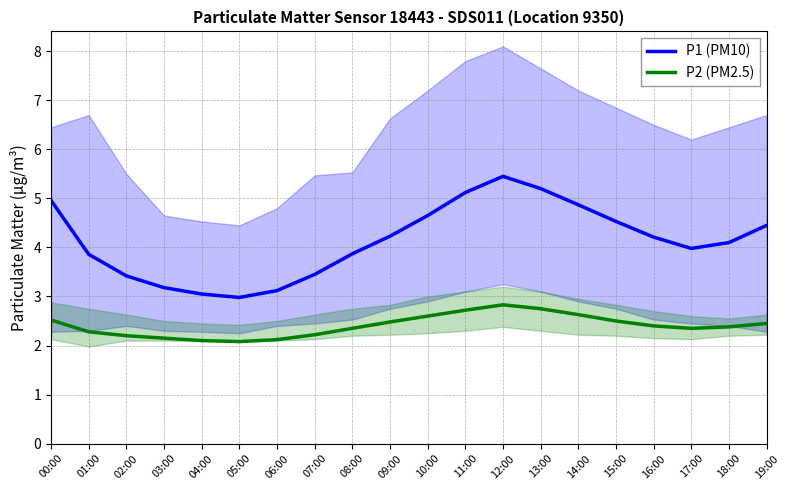

What is the difference between the maximum and minimum values in the P2 (PM2.5) series?

0.8